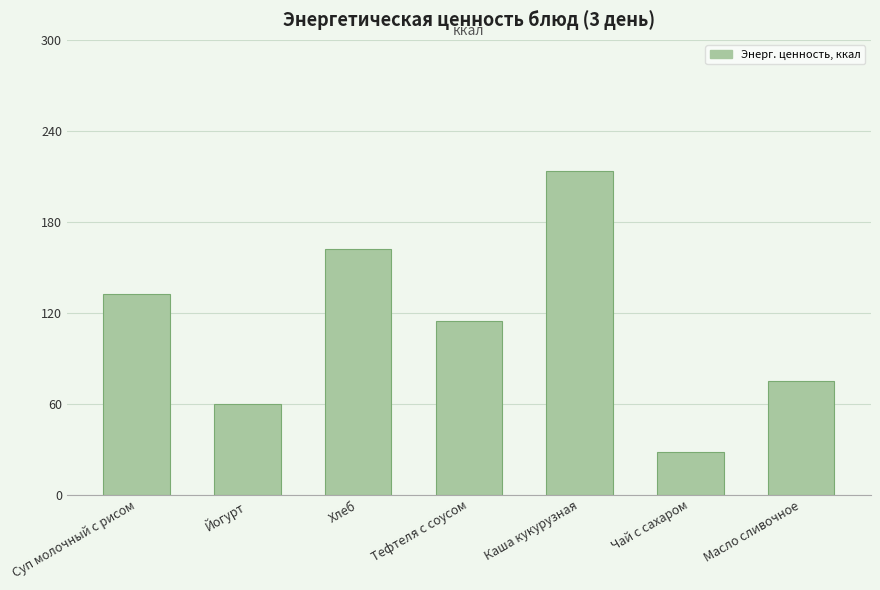

Rank the categories by value from highest to lowest.

Каша кукурузная, Хлеб, Суп молочный с рисом, Тефтеля с соусом, Масло сливочное, Йогурт, Чай с сахаром